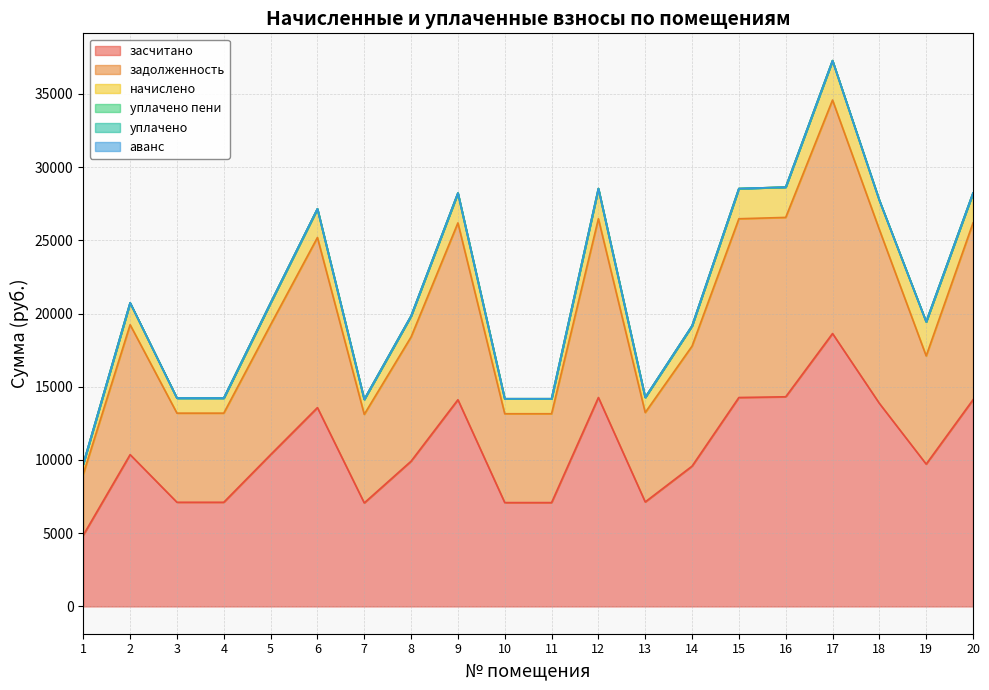

Reading left to right, list all the values displayed in this chart.

задолженность: 1=4166.4	2=8870.4	3=6086.4	4=6086.4	5=8870.4	6=11616.0	7=6048.0	8=8486.4	9=12076.8	10=6067.2	11=6067.2	12=12207.4	13=6105.6	14=8196.6	15=12207.4	16=12249.6	17=15945.6	18=11865.6	19=7387.2	20=12076.8
начислено: 1=703.1	2=1496.9	3=1027.1	4=1027.1	5=1496.9	6=1960.2	7=1020.6	8=1432.1	9=2038.0	10=1023.8	11=1023.8	12=2060.0	13=1030.3	14=1383.2	15=2060.0	16=2067.1	17=2690.8	18=2002.3	19=2332.8	20=2038.0
засчитано: 1=4869.5	2=10367.3	3=7113.5	4=7113.5	5=10367.3	6=13576.2	7=7068.6	8=9918.5	9=14114.8	10=7091.0	11=7091.0	12=14267.3	13=7135.9	14=9579.8	15=14267.3	16=14316.7	17=18636.4	18=13867.9	19=9720.0	20=14114.8
уплачено пени: 1=0.0	2=0.0	3=0.0	4=0.0	5=0.0	6=0.0	7=0.0	8=0.0	9=0.0	10=0.0	11=0.0	12=0.0	13=0.0	14=0.0	15=0.0	16=0.0	17=0.0	18=0.0	19=0.0	20=0.0
уплачено: 1=0.0	2=0.0	3=0.0	4=0.0	5=0.0	6=0.0	7=0.0	8=0.0	9=0.0	10=0.0	11=0.0	12=0.0	13=0.0	14=0.0	15=0.0	16=0.0	17=0.0	18=0.0	19=0.0	20=0.0
аванс: 1=0.0	2=0.0	3=0.0	4=0.0	5=0.0	6=0.0	7=0.0	8=0.0	9=0.0	10=0.0	11=0.0	12=0.0	13=0.0	14=0.0	15=0.0	16=0.0	17=0.0	18=0.0	19=0.0	20=0.0